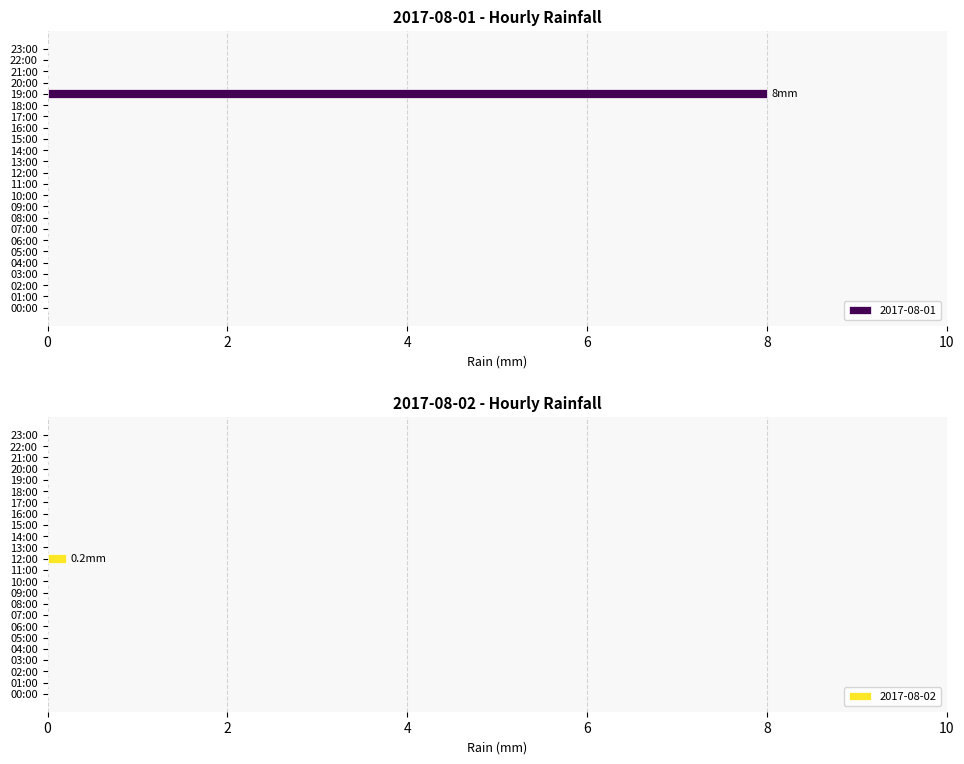

At which label is 2017-08-01 closest to 4?

00:00